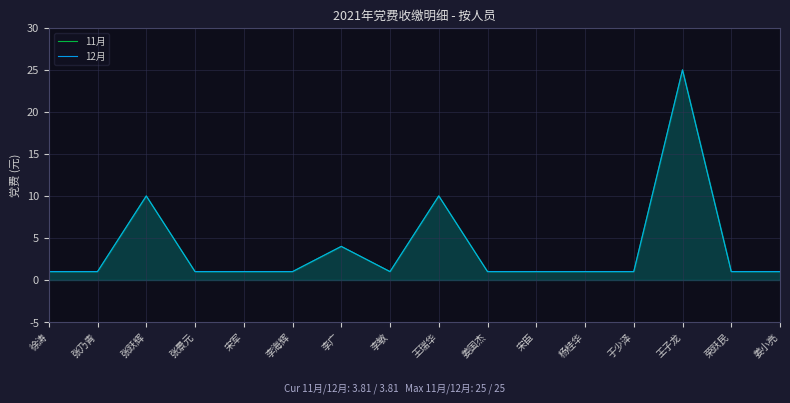

True or false: 12月 has a value of 1 at 李广.

False